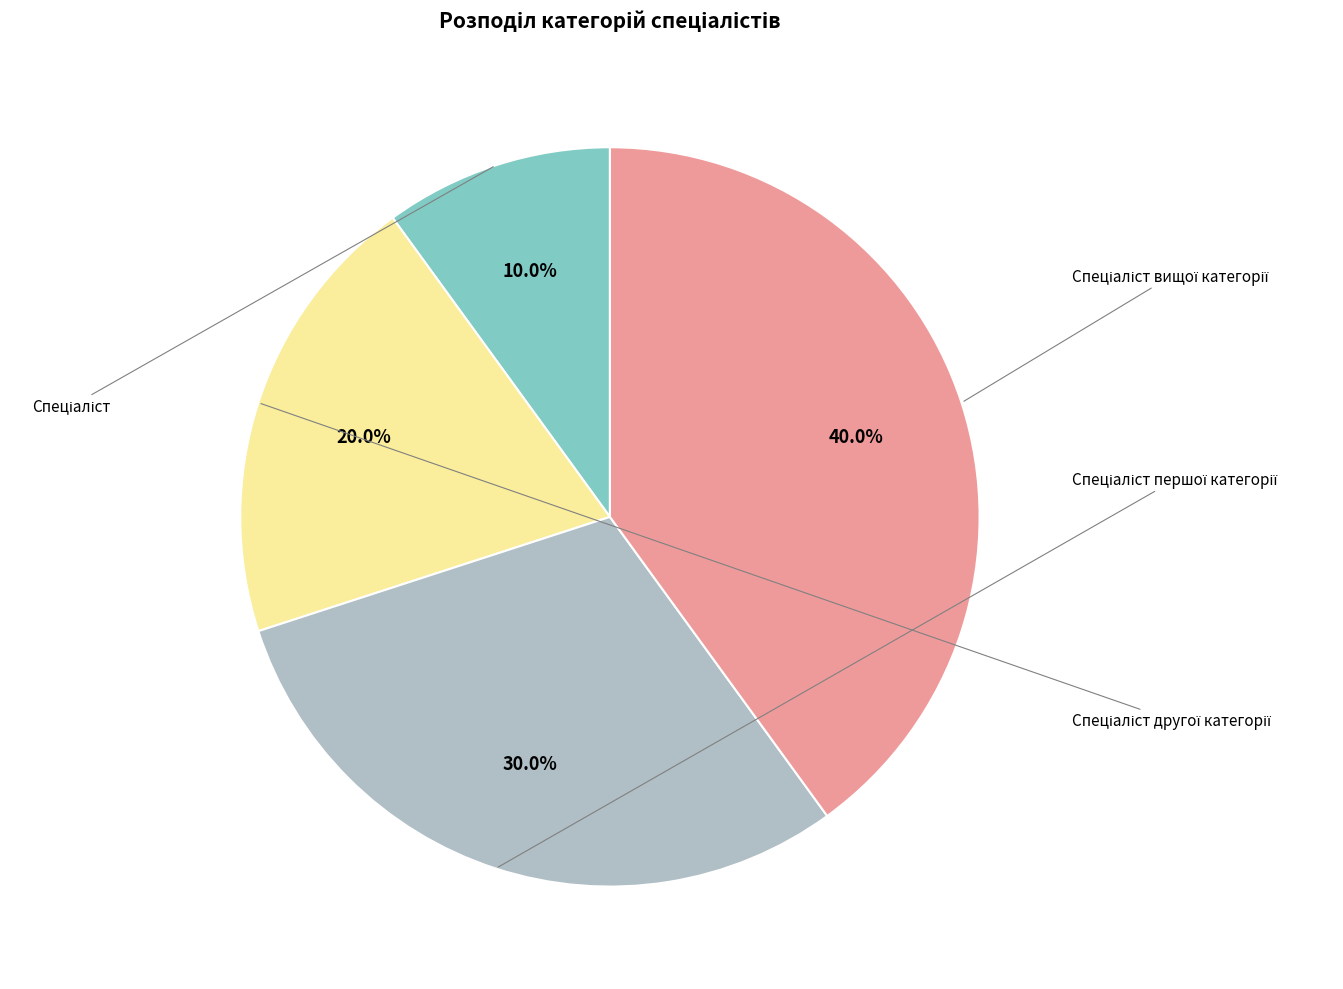

Is it true that Спеціаліст is 16% of the pie?

False